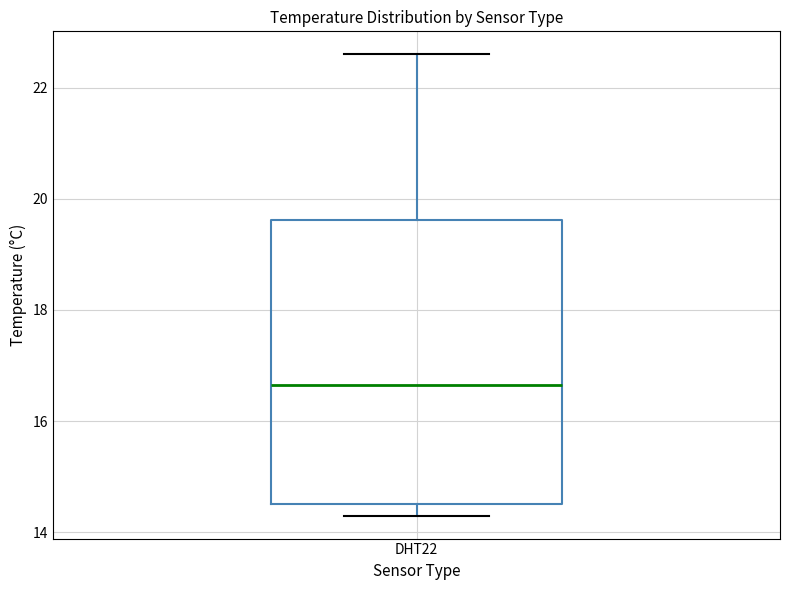

Transcribe this box plot: give where the median line is, the range the box spans, and where the two whiskers end, as read against the y-axis. The values are not printed on the chart, so give them approximately, as read against the axis.

median 16.6, box 14.6 to 19.6, whiskers 14.4 to 22.6